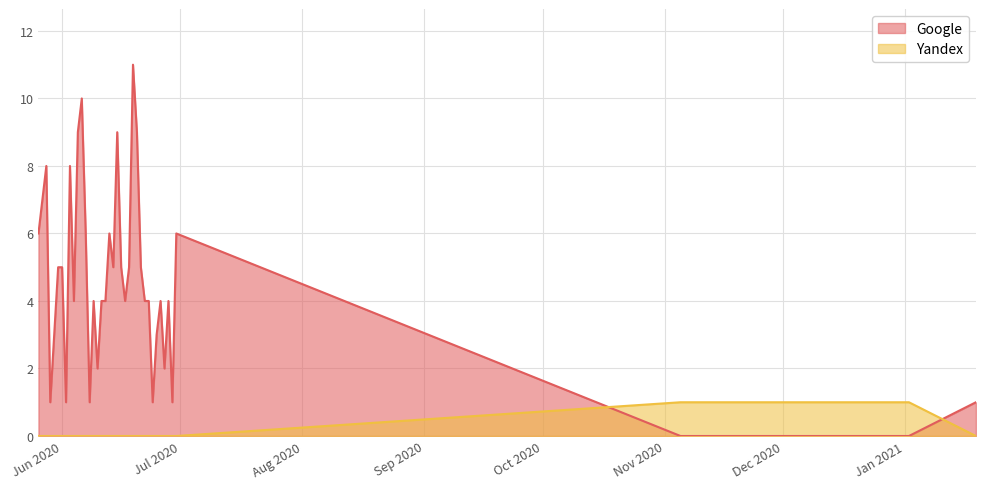

In Google, how many points are higher than both neighbors (excluding endpoints)?

10